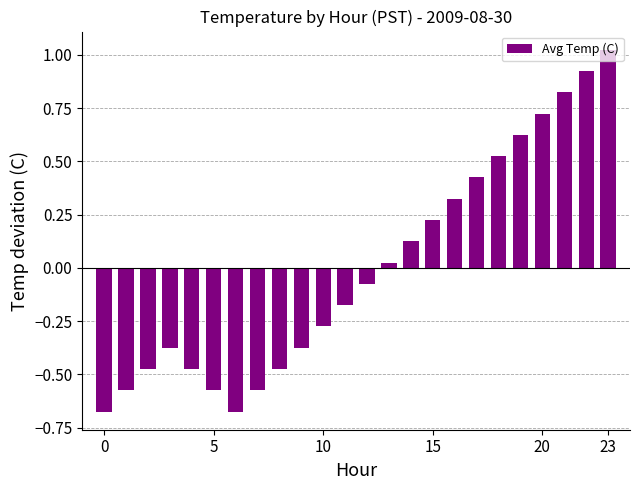

What is the difference between the maximum and second lowest values?

1.7